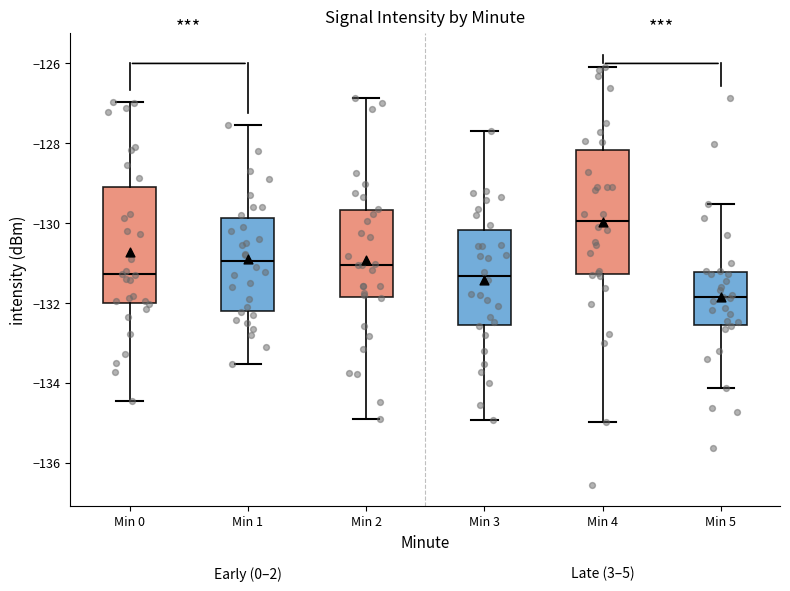

Reading left to right, transcribe this box plot: for each box, give where its median line is, the range the box spans, and where its two whiskers end, as read against the y-axis. The values are not printed on the chart, so give them approximately, as read against the axis.

Min 0: median -131.2, box -132.0 to -129.0, whiskers -134.4 to -127.0
Min 1: median -131.0, box -132.2 to -129.8, whiskers -133.6 to -127.6
Min 2: median -131.0, box -131.8 to -129.6, whiskers -135.0 to -126.8
Min 3: median -131.4, box -132.6 to -130.2, whiskers -135.0 to -127.6
Min 4: median -130.0, box -131.2 to -128.2, whiskers -135.0 to -126.0
Min 5: median -131.8, box -132.6 to -131.2, whiskers -134.2 to -129.6